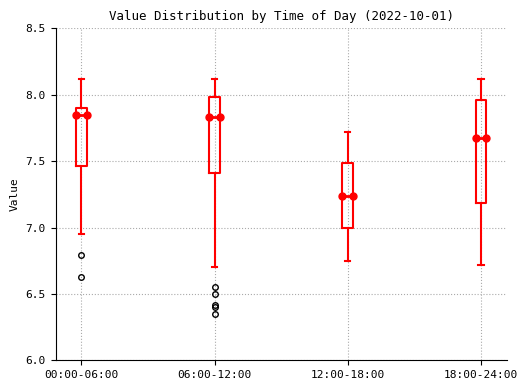

Which box's median line is the lowest?

12:00-18:00